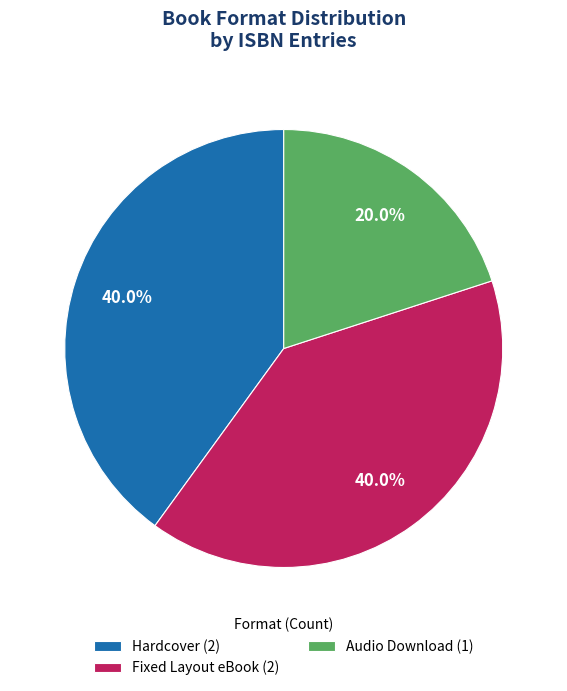

What is the total percentage of Hardcover (2) and Fixed Layout eBook (2)?

80.0%